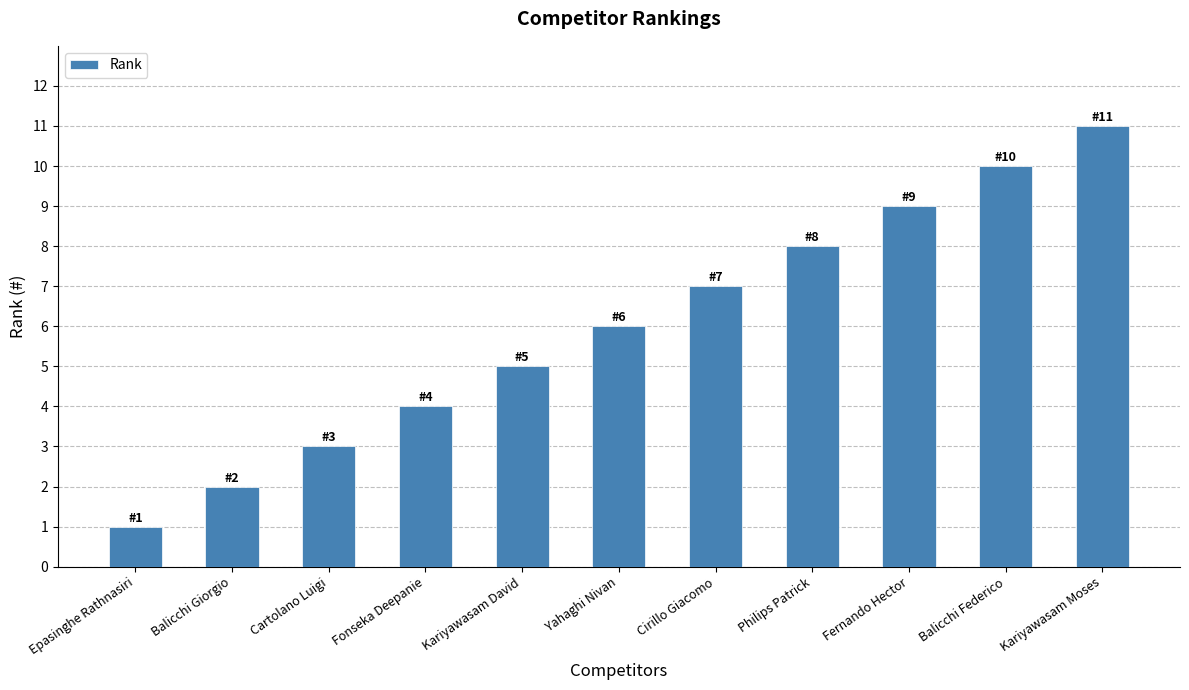

Which has a higher value, Fernando Hector or Kariyawasam Moses?

Kariyawasam Moses